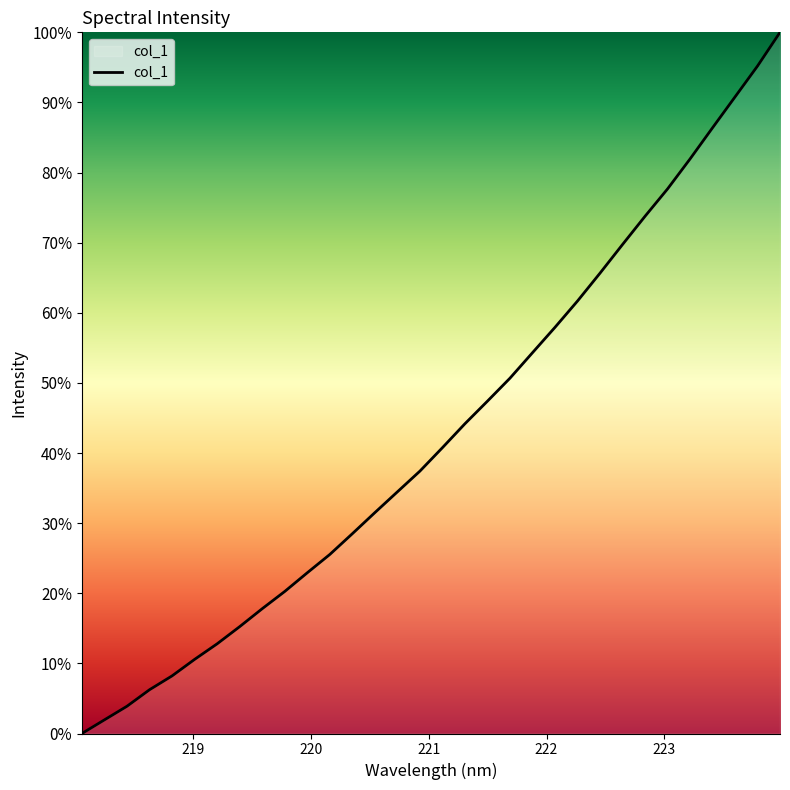

How many values are above zero?

31